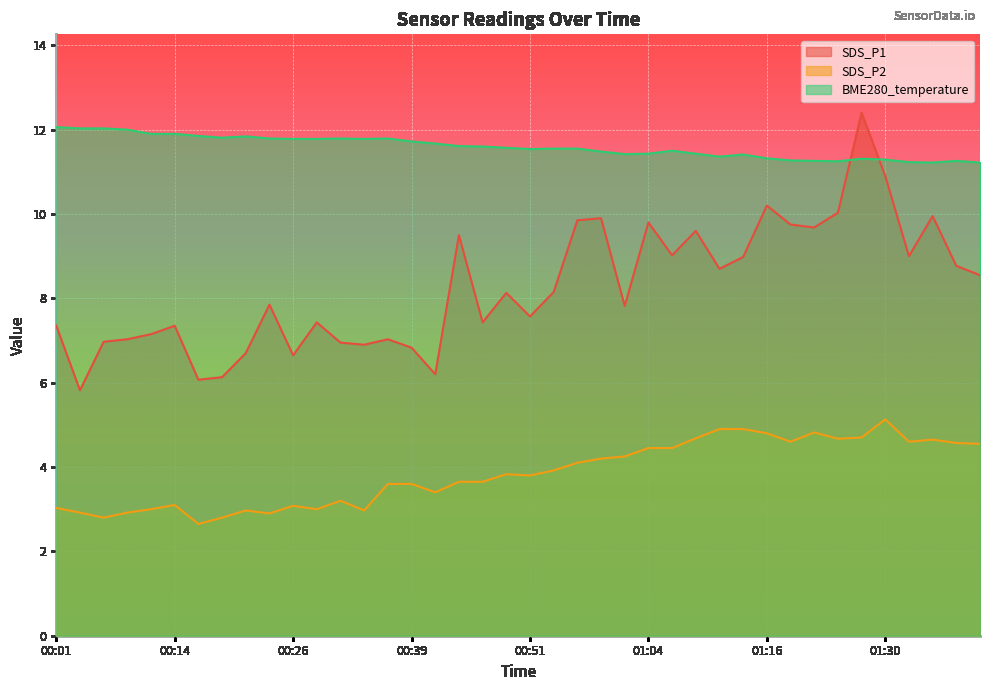

What are all the series names shown in the legend?

SDS_P1, SDS_P2, BME280_temperature